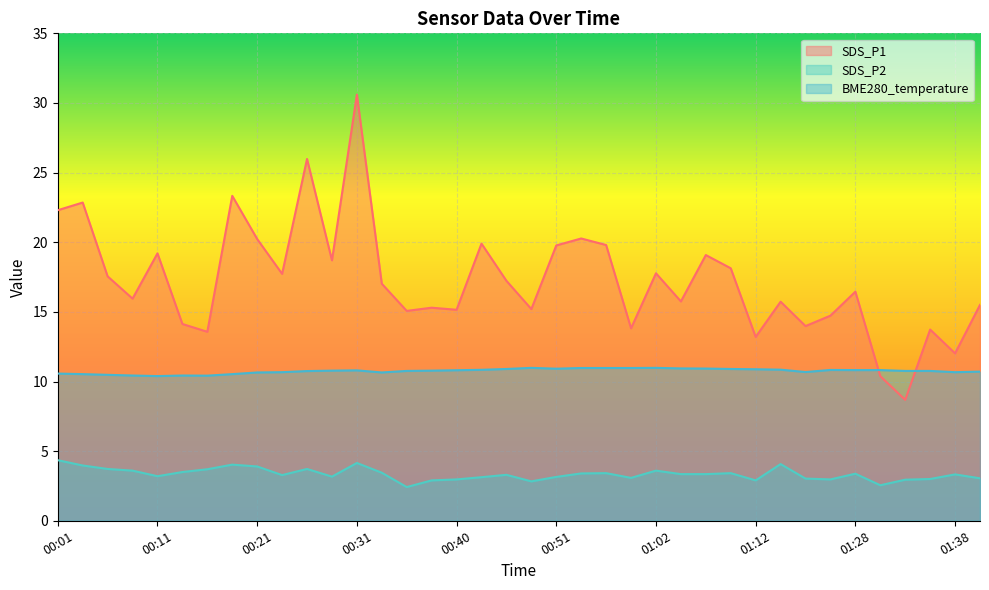

Rank the series at 01:28 from highest to lowest value.

SDS_P1, BME280_temperature, SDS_P2